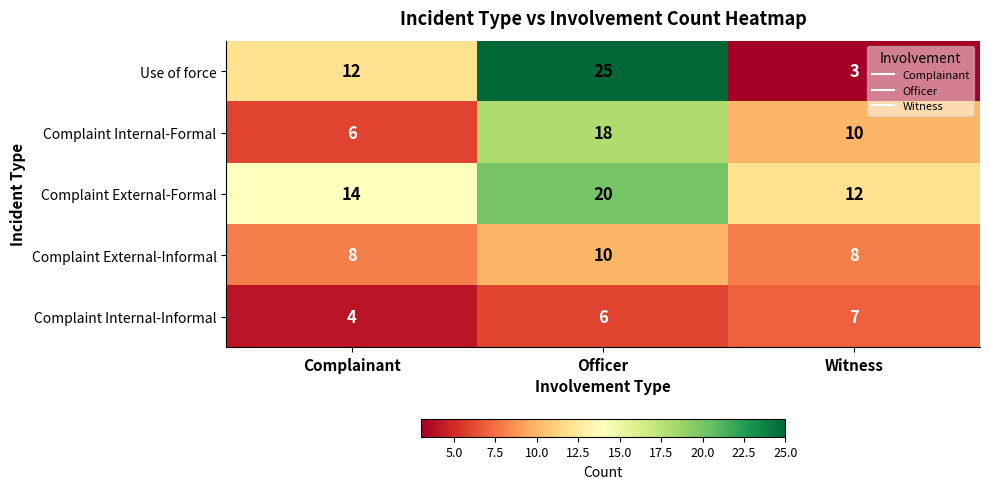

What is the average value of the Complaint Internal-Informal series?

6